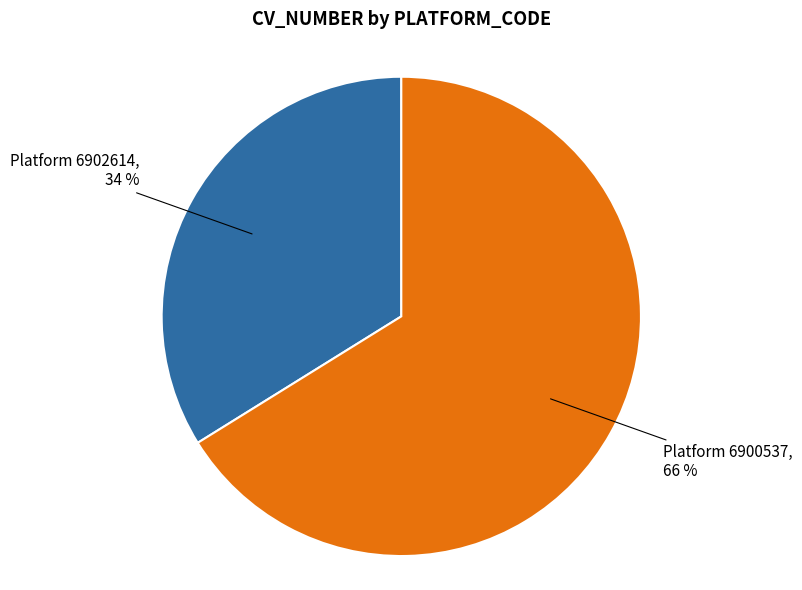

Is there a majority slice in this chart?

Yes